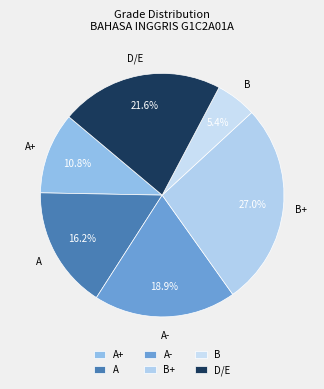

Does B represent more than half of the total?

No